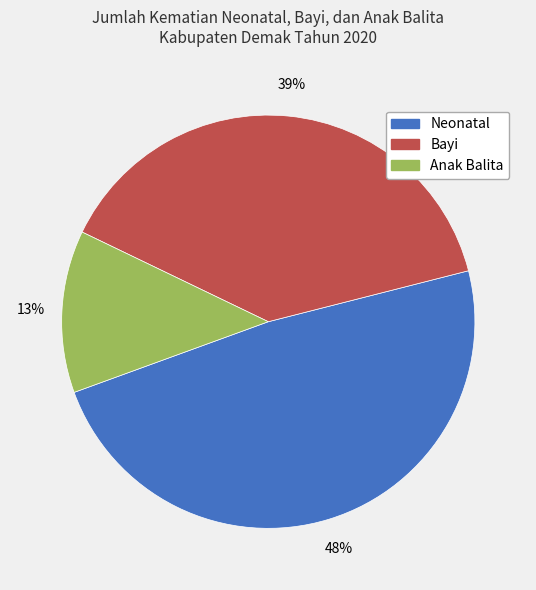

Which category has the biggest portion of the pie?

Neonatal